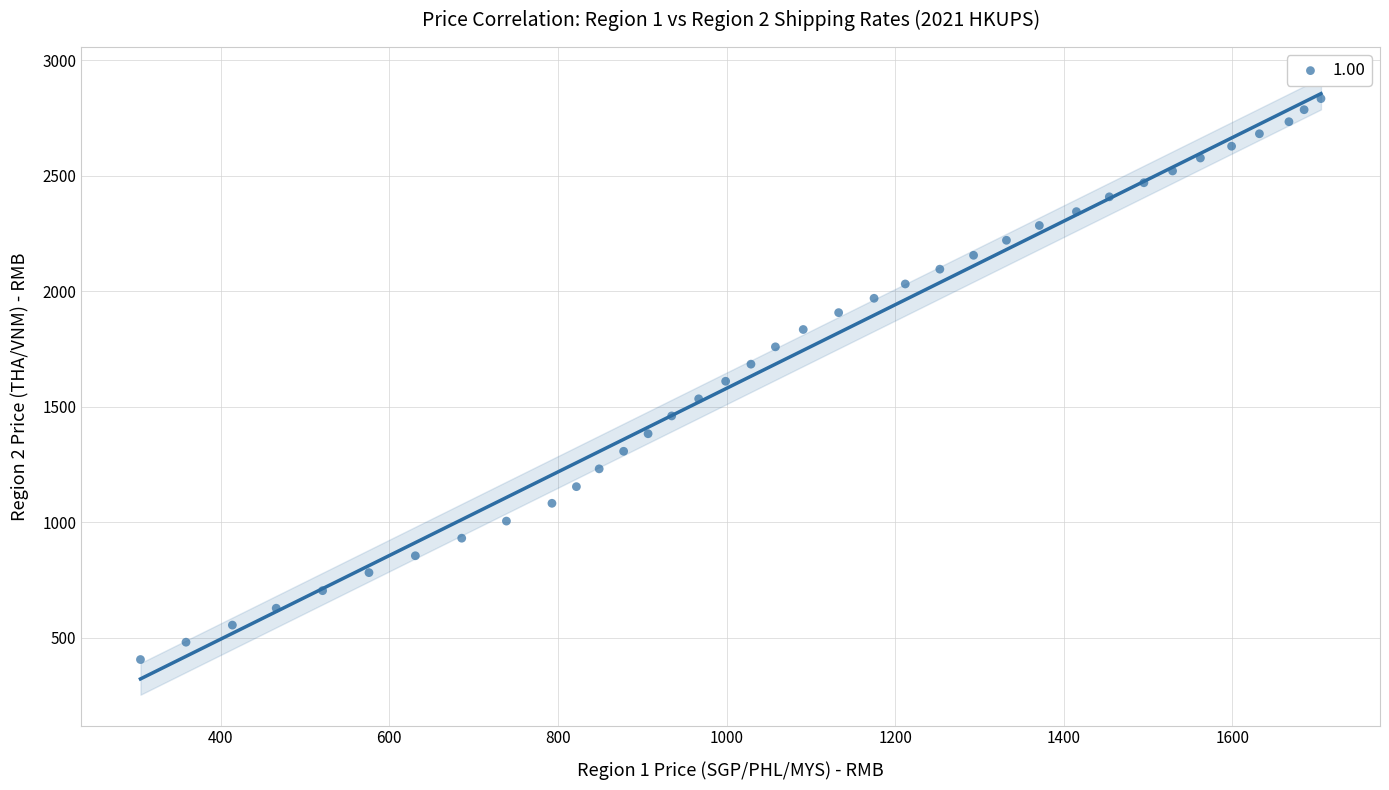

What is the range of X values (max minus min)?

1400